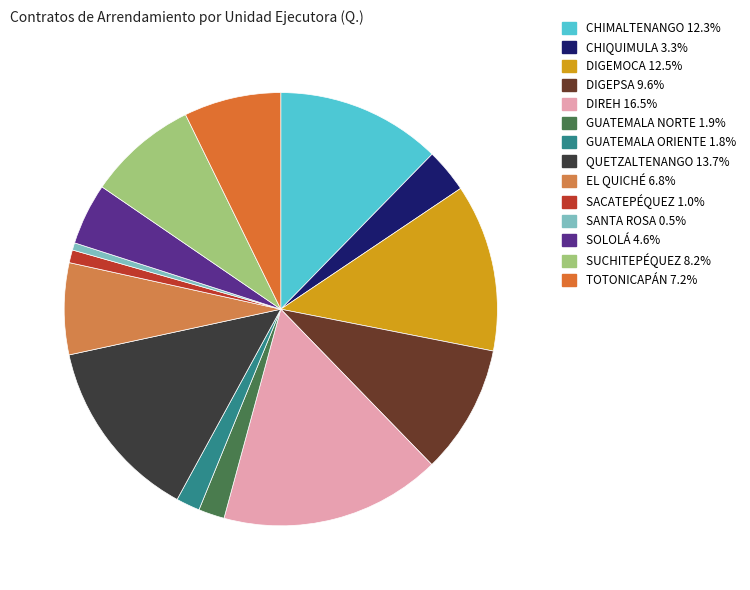

What is the change in value from DIGEMOCA to SACATEPÉQUEZ?

-506867.3